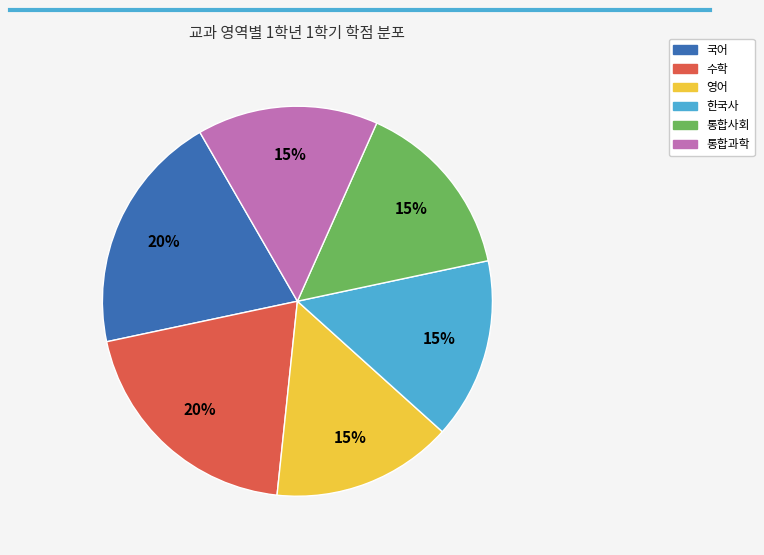

How many slices are in this pie chart?

6